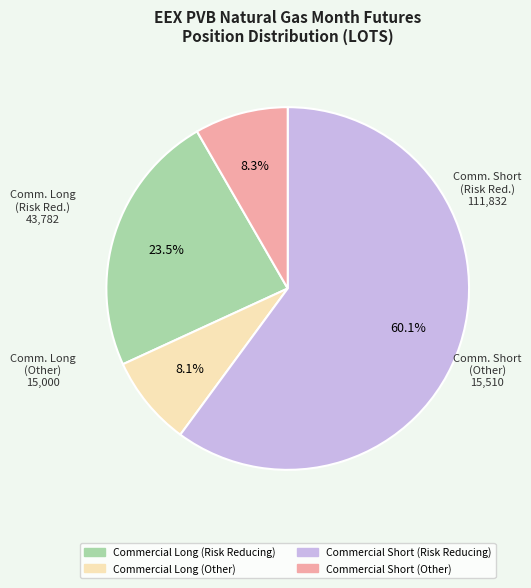

Which slice represents more than half of the pie?

Commercial Short (Risk Reducing)